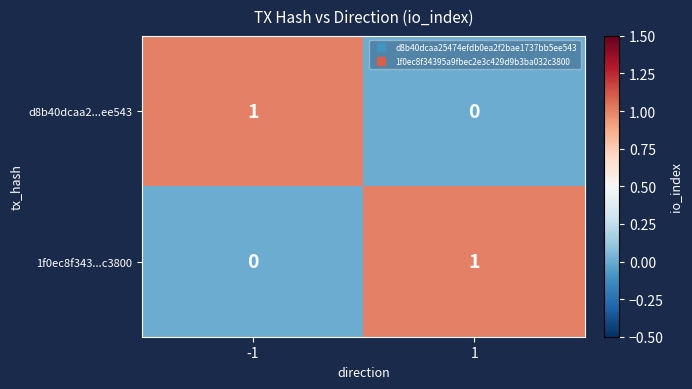

True or false: 1f0ec8f343...c3800 has a value of 0 at -1.

True